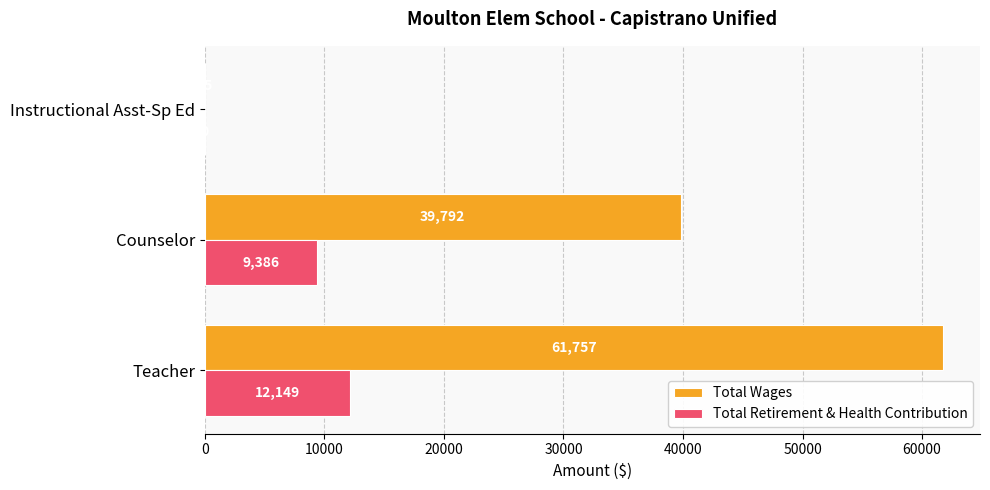

True or false: Total Wages has a value of 61757 at Teacher.

True